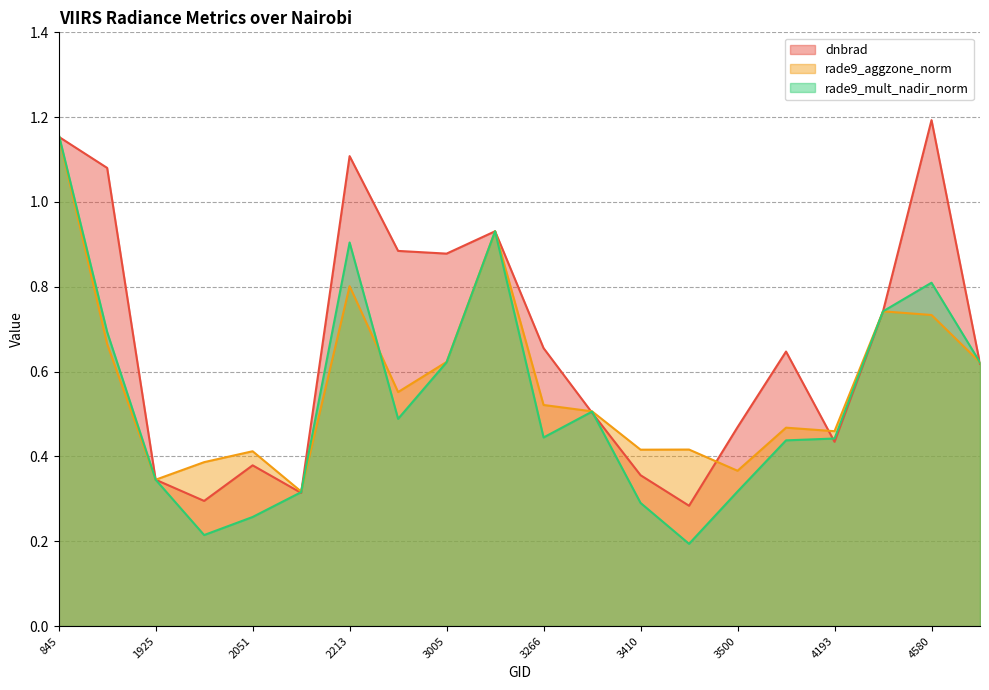

Is the value of dnbrad at 2051 greater than the value of rade9_aggzone_norm at 4157?

No